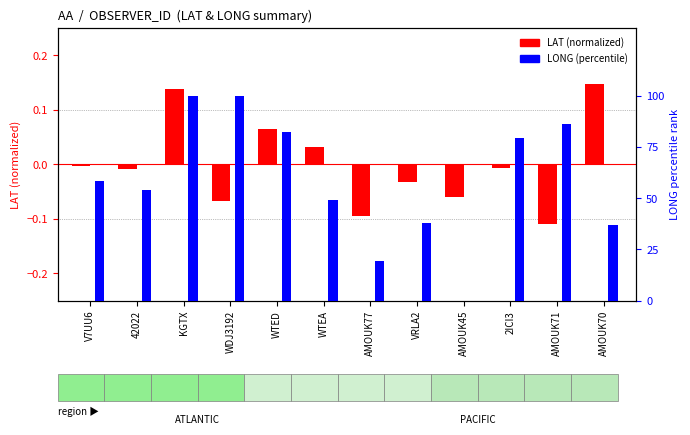

Which has a higher value, KGTX or VRLA2?

KGTX